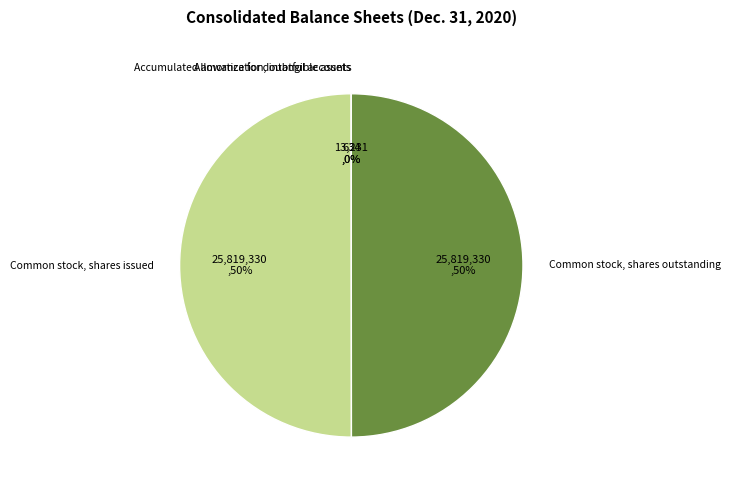

To the nearest percent, what portion does Common stock, shares issued represent?

50%